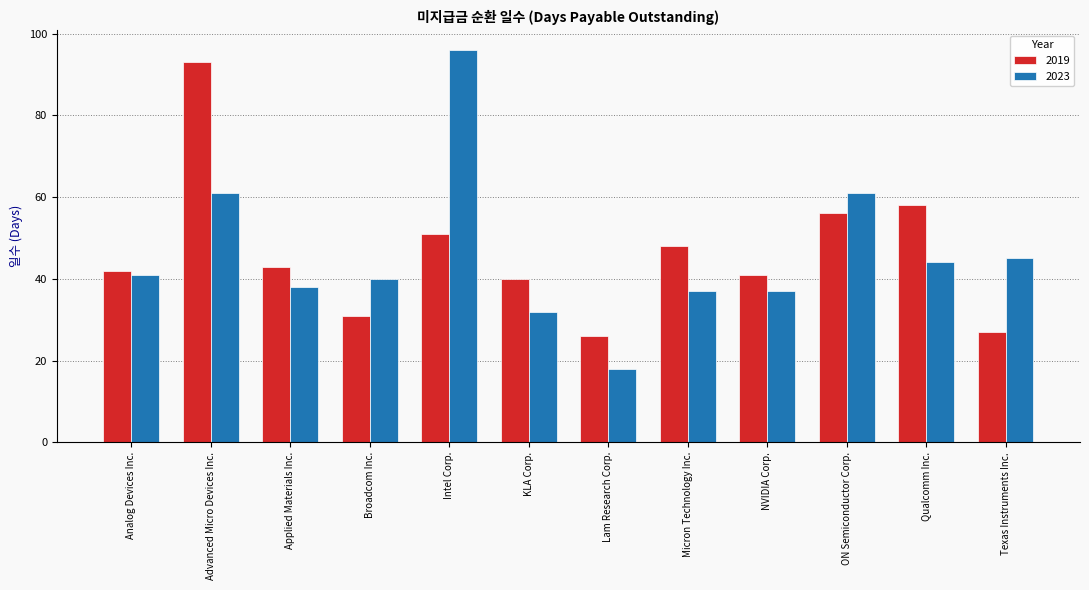

What is the sum of all 2023 values?

550